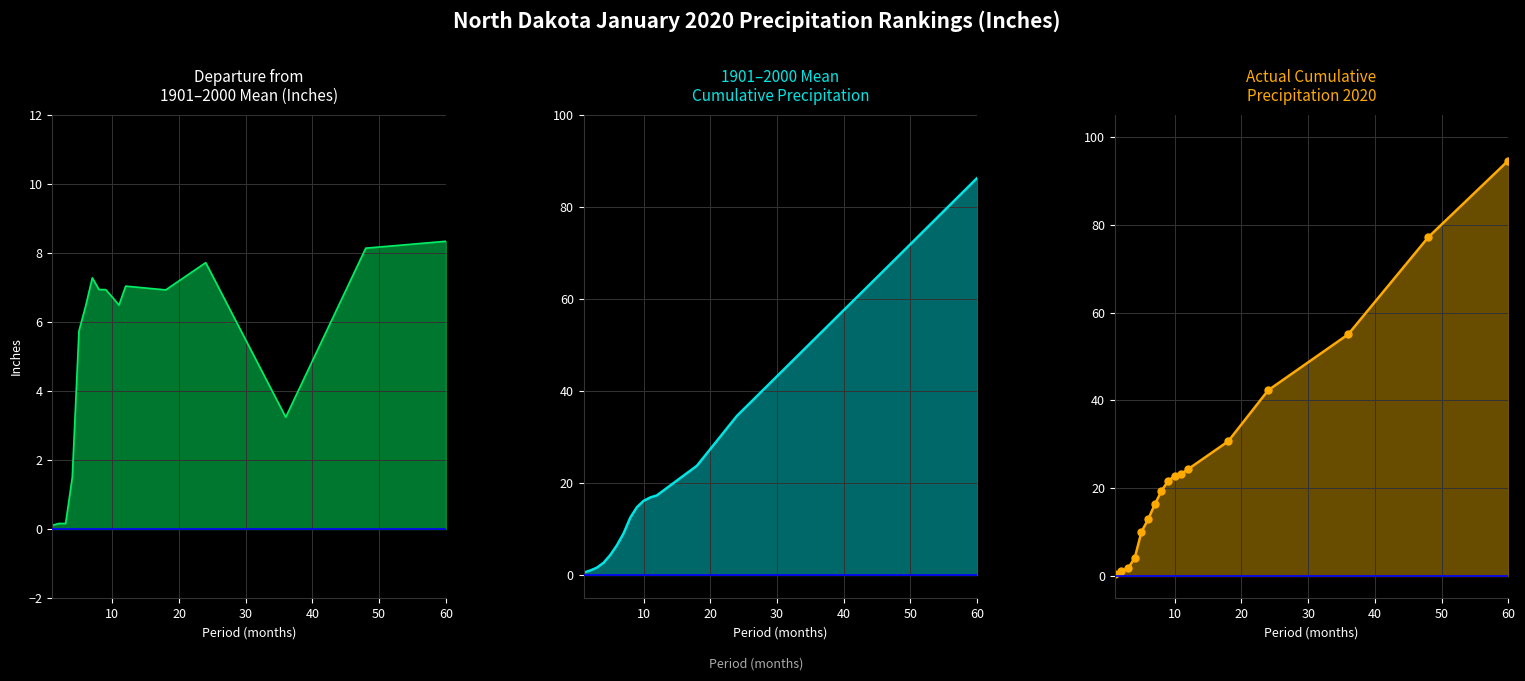

Rank the series by their maximum value, from highest to lowest.

Value, 1901-2000 Mean, Departure